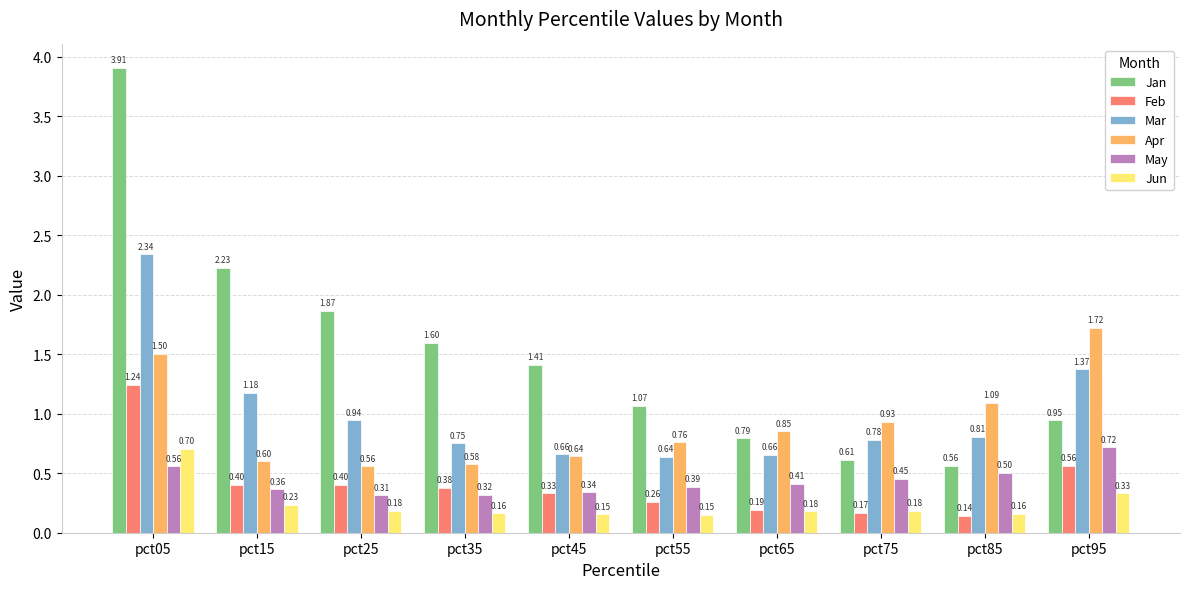

Is it true that Apr equals 1.8 at pct85?

False